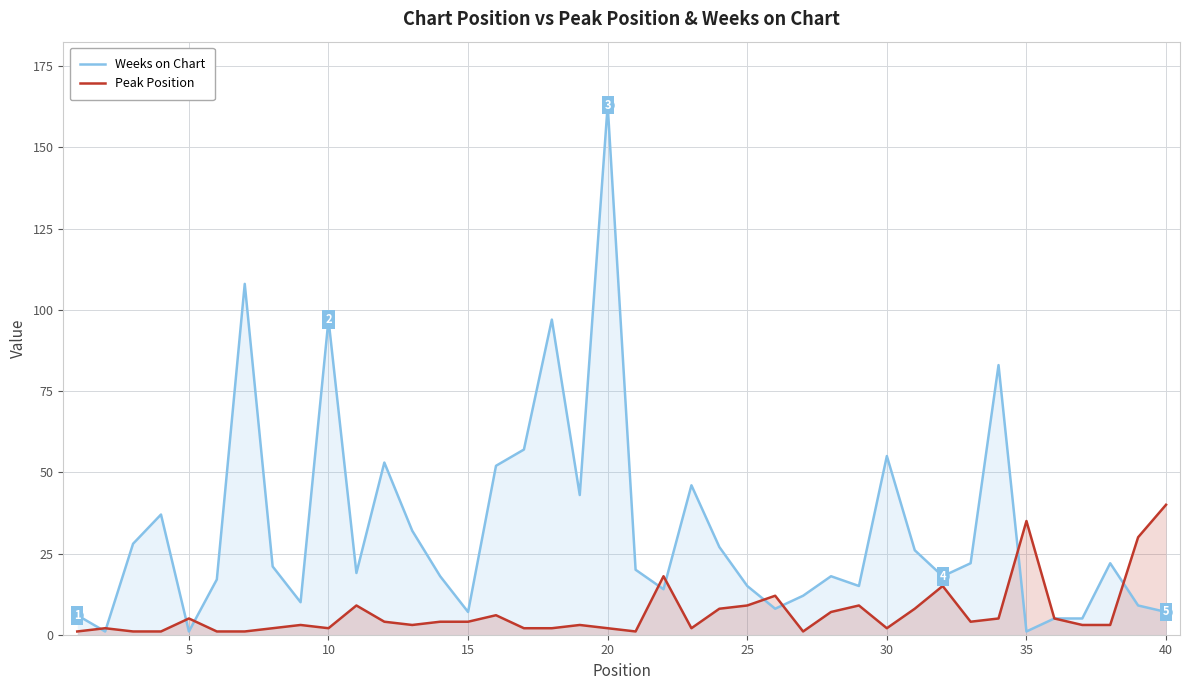

Which series has the largest range (max minus min)?

Weeks on Chart